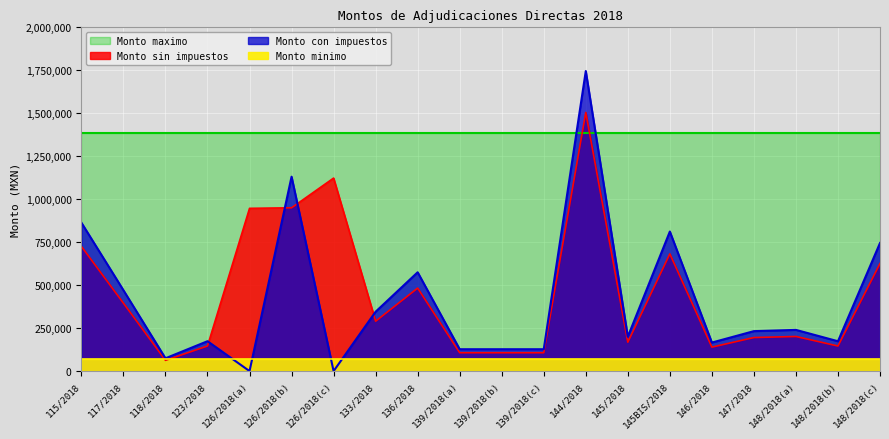

Count the number of categories in the chart.

20